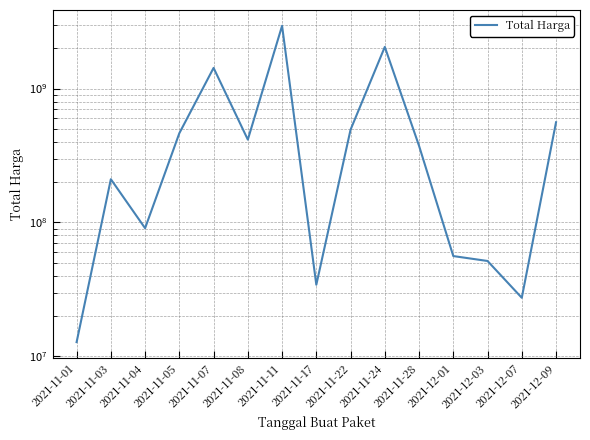

True or false: the data shows 121383276 at 2021-11-22.

False